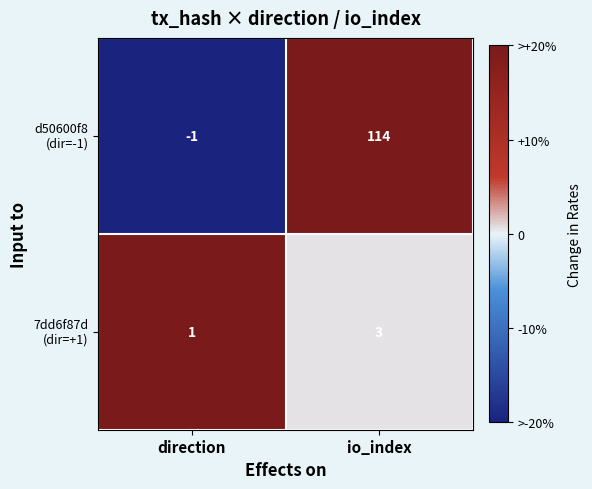

What is the greatest value displayed?

114